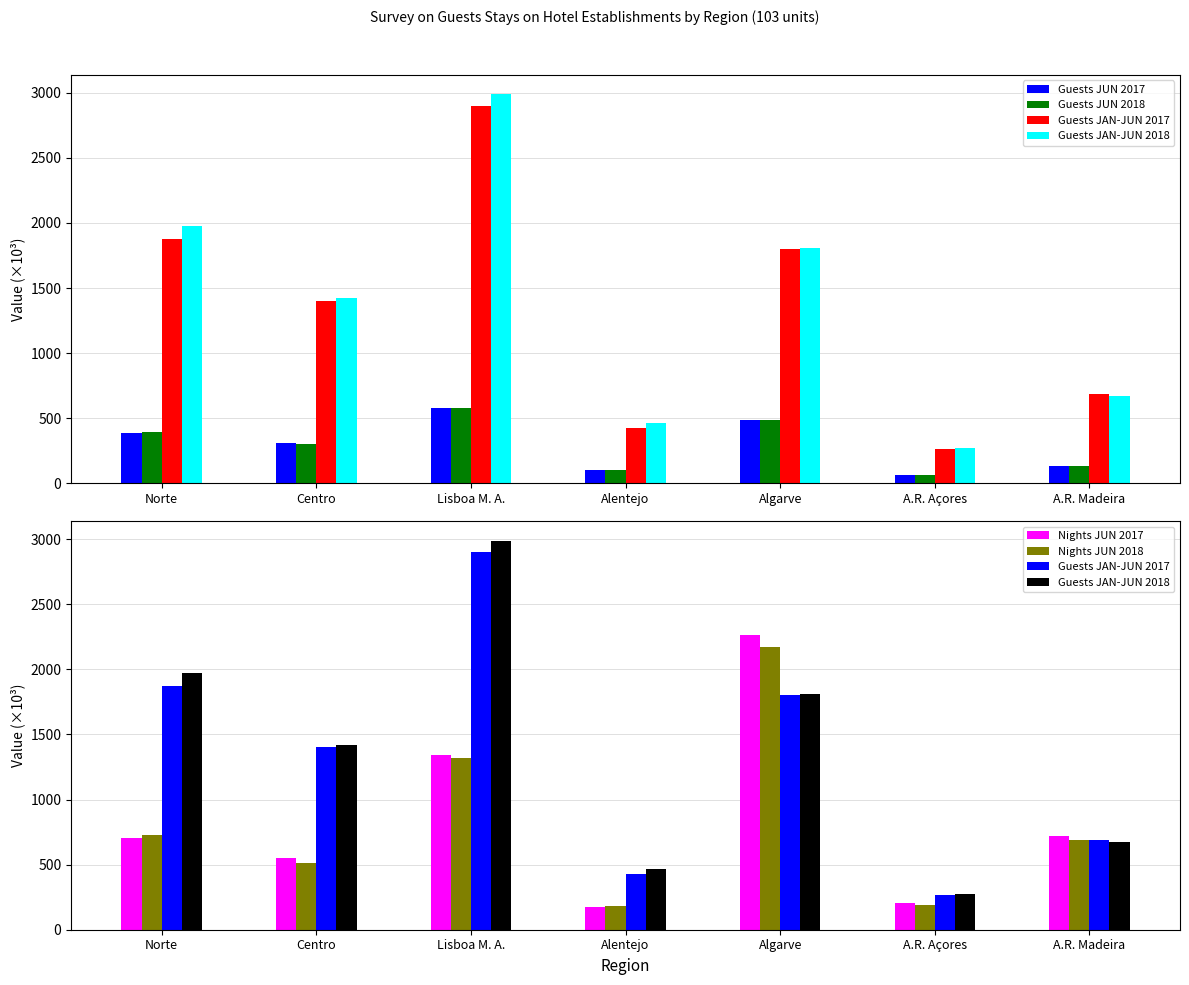

Reading left to right, extract all data points from this chart.

Guests JUN 2017: 387.4	312.9	576.9	99.3	486.7	67.7	137.1
Guests JUN 2018: 396.9	301.5	582.1	106.4	483.7	66.3	130.4
Guests JAN-JUN 2017: 1875.7	1402.0	2901.7	428.2	1803.8	266.0	690.0
Guests JAN-JUN 2018: 1974.2	1421.7	2989.2	464.3	1811.5	272.1	674.8
Nights JUN 2017: 706.4	554.0	1339.6	177.2	2262.2	203.1	720.5
Nights JUN 2018: 728.3	510.2	1318.2	181.4	2174.6	190.7	686.2